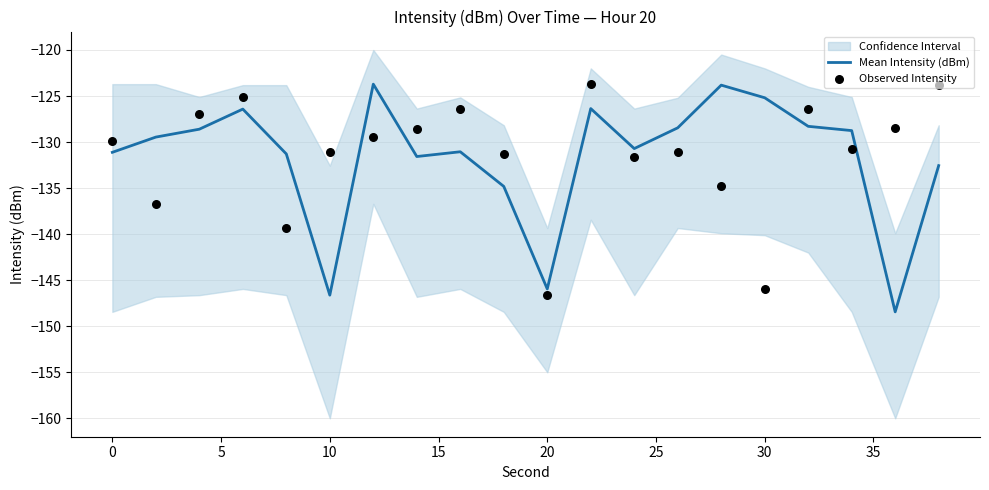

What is the maximum value for Mean Intensity (dBm)?

-123.7